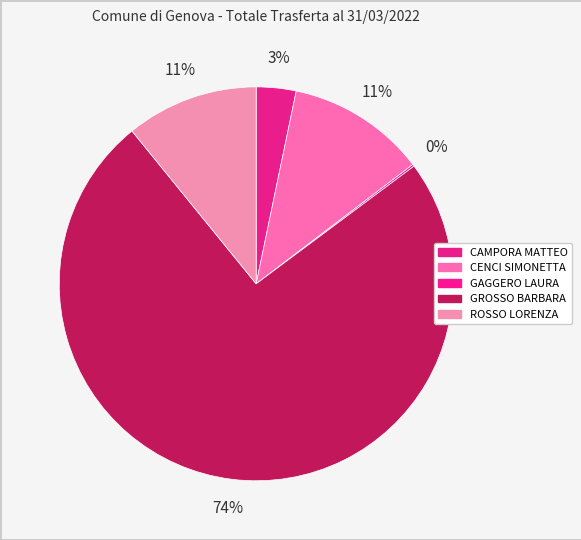

Combined, what portion of the pie is ROSSO LORENZA and CENCI SIMONETTA?

22.2%